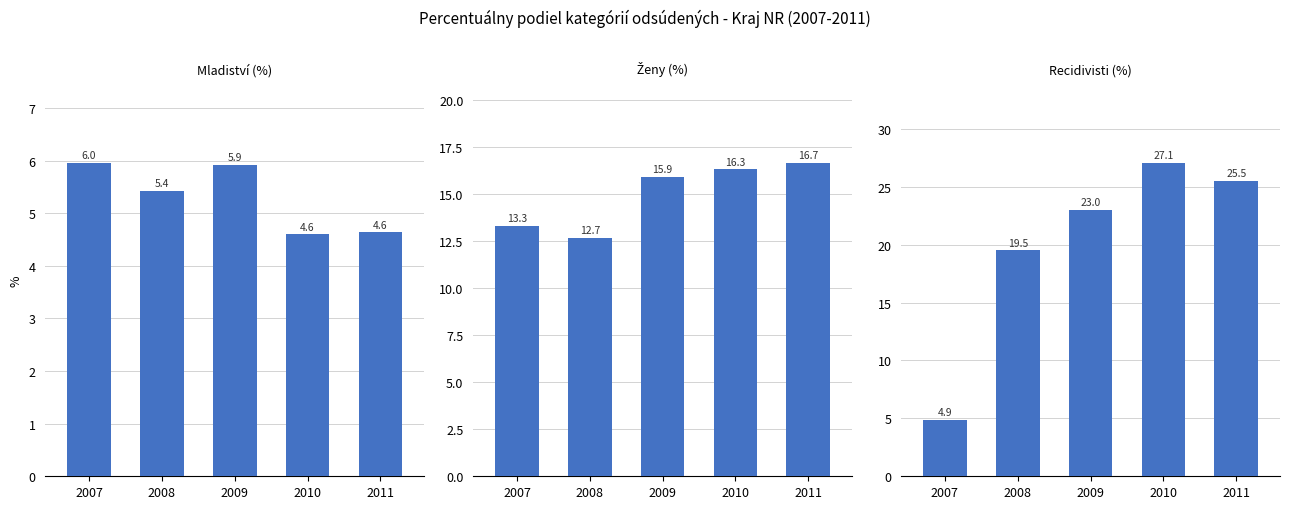

What is the difference between the maximum and minimum values in the Ženy (%) series?

4.0